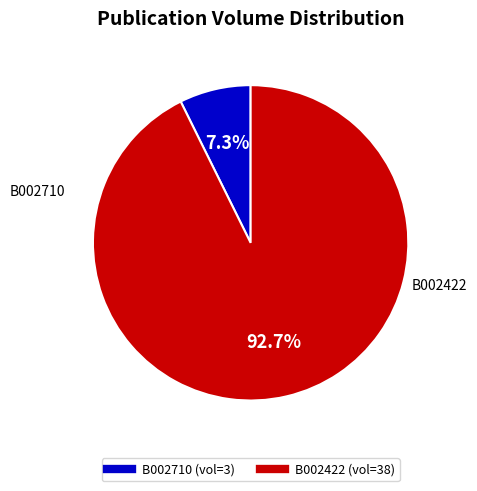

Approximately how many times larger is the value at B002422 compared to B002710?

12.7